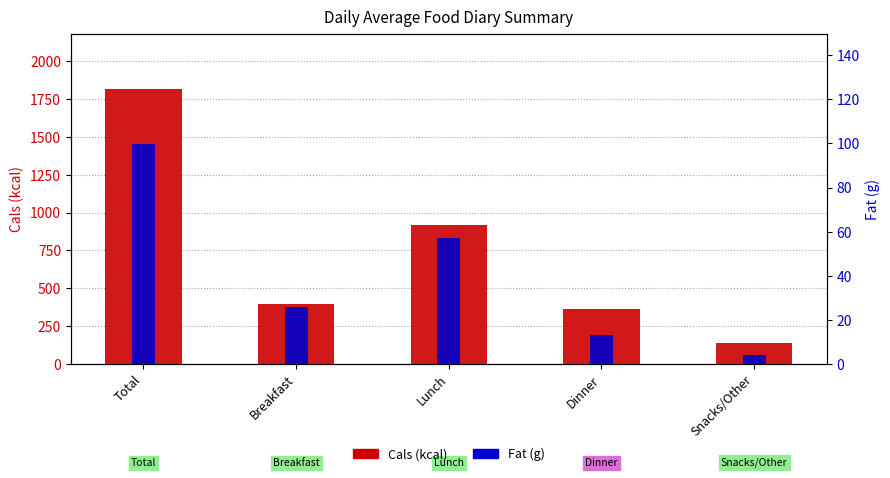

What is the minimum value shown in the chart?

4.0